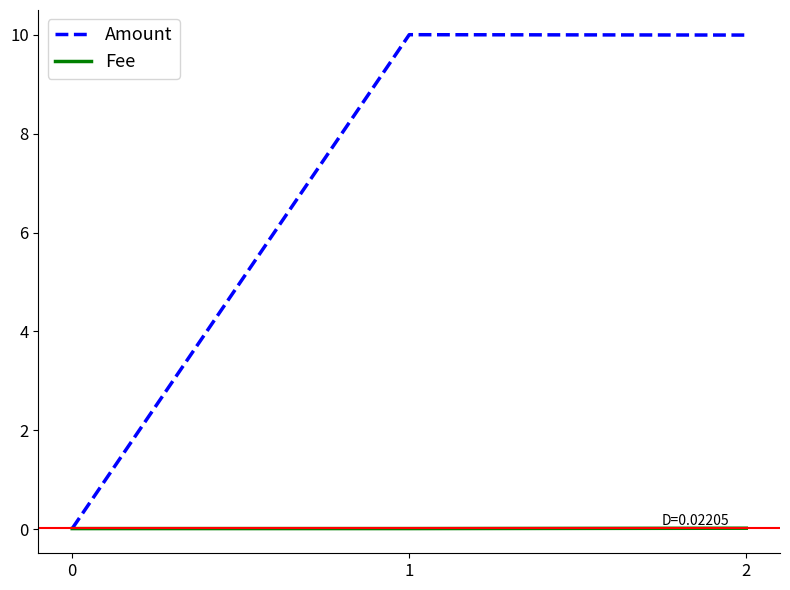

At how many categories does at least one series exceed 5?

2